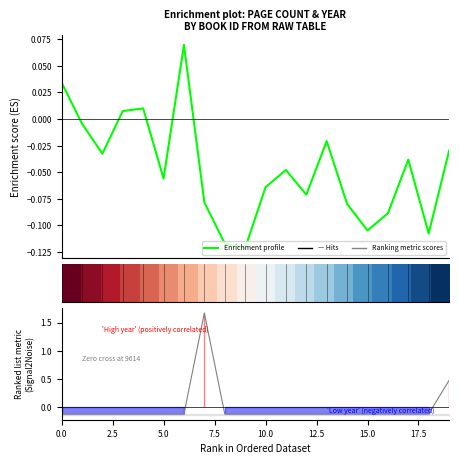

Between 16 and 14, which is larger?

14